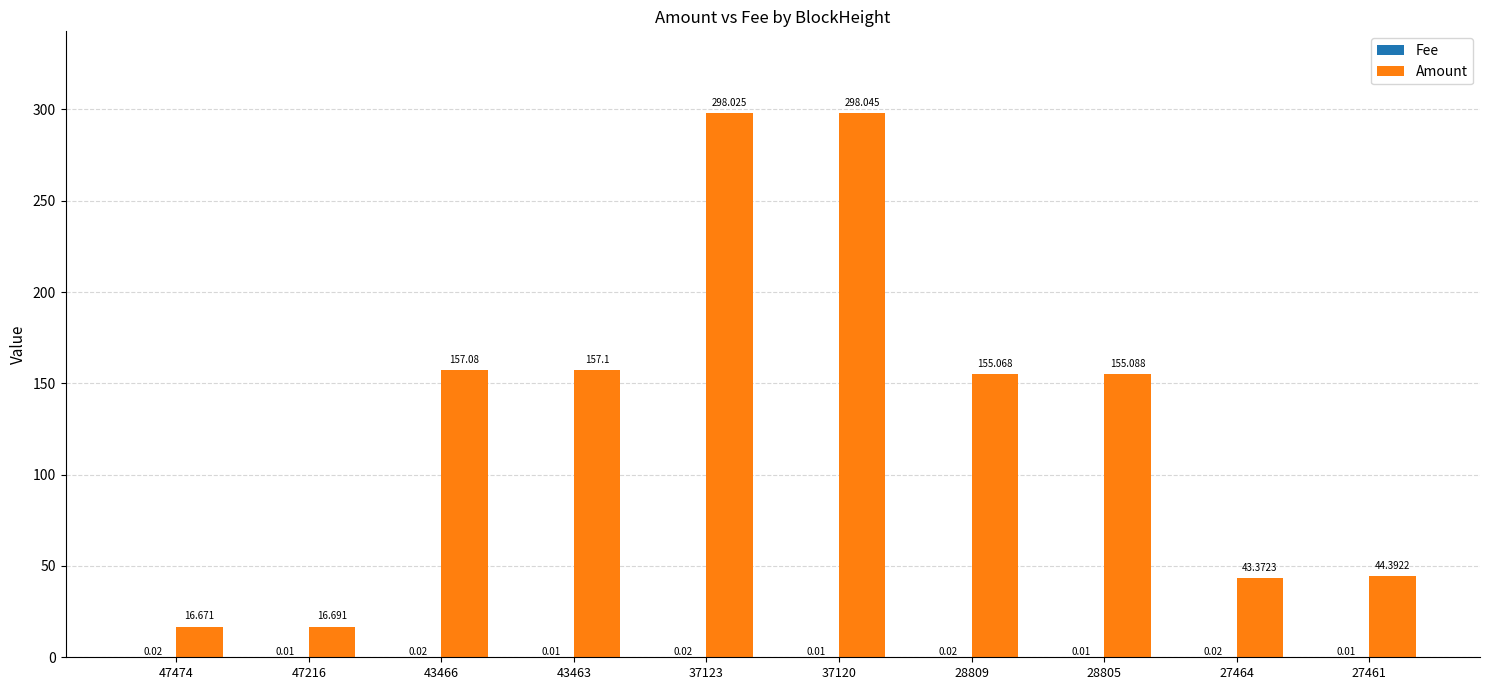

Which series has the largest total across all categories?

Amount